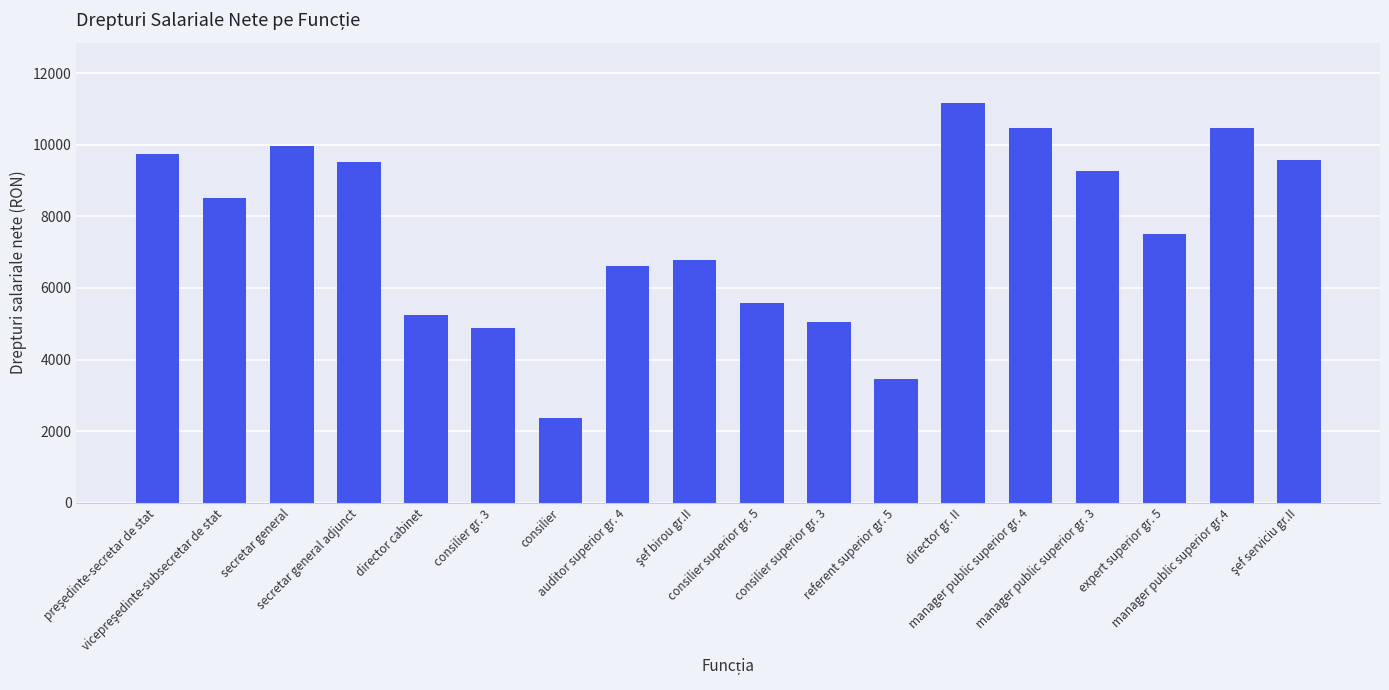

What is the minimum value shown in the chart?

2375